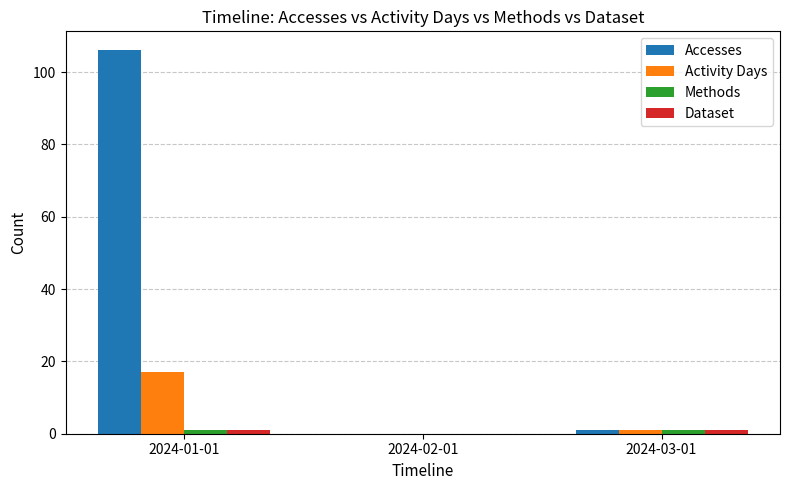

Which series has the largest total across all categories?

Accesses